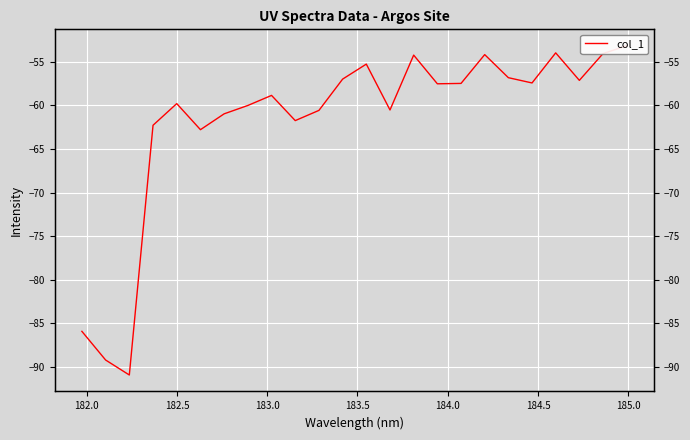

How many interior local peaks (higher than both neighbors) does the data have?

6